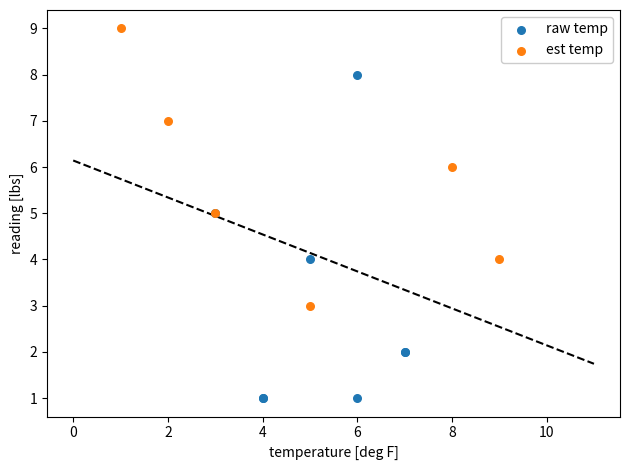

Which series reaches the minimum Y coordinate?

raw temp